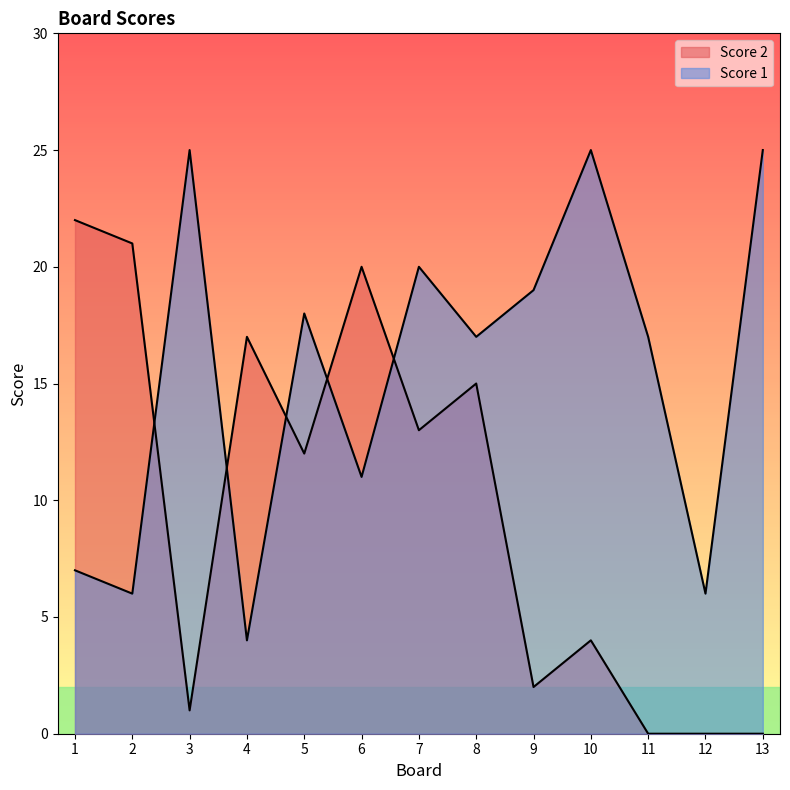

What is the total value across all series at 7?

33